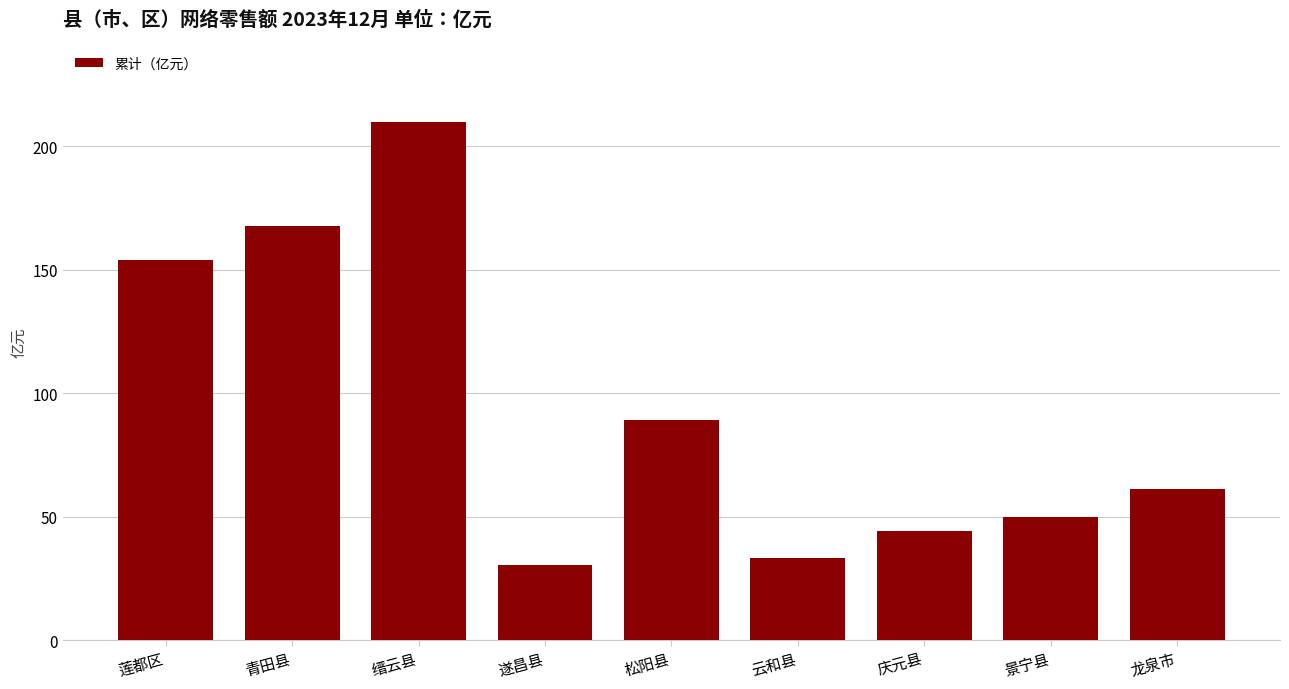

What is the label of the 8th bar from the right?

青田县